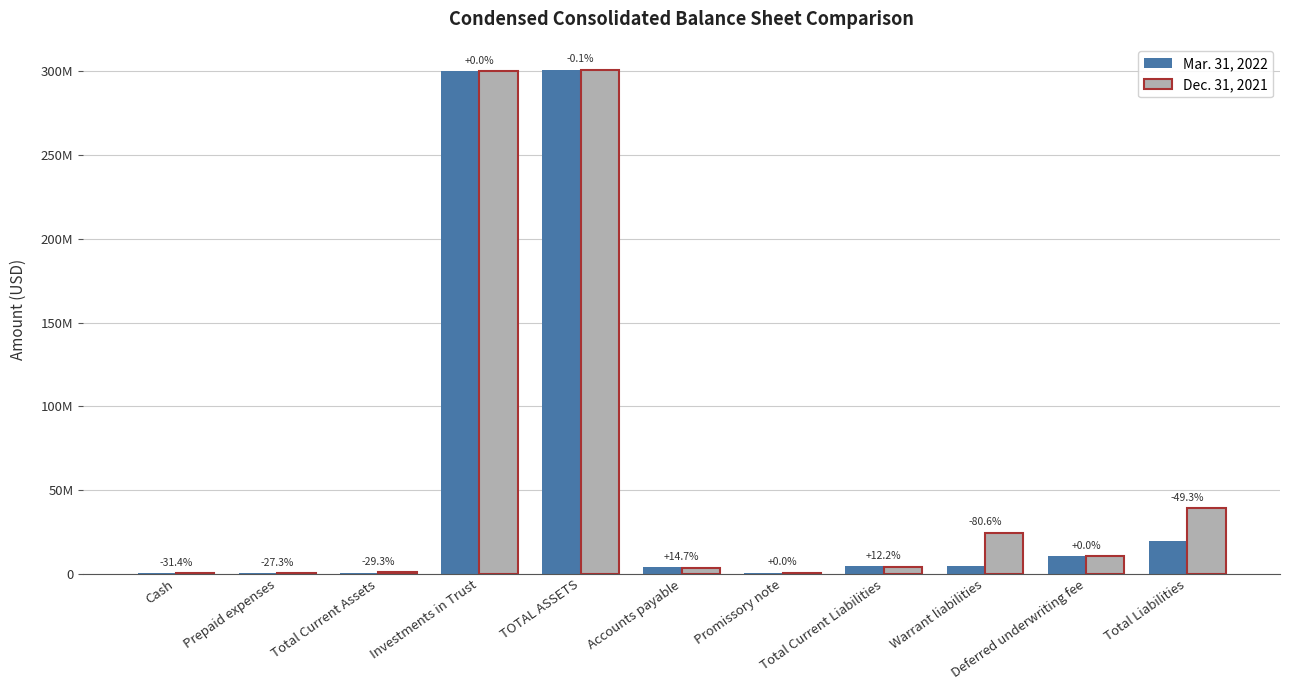

What is the difference between the maximum and minimum values in the Dec. 31, 2021 series?

300609752